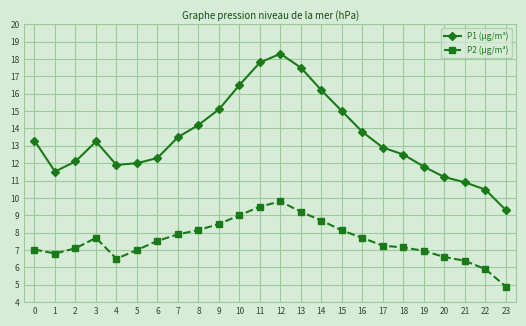

At which category is the sum across all series the highest?

12